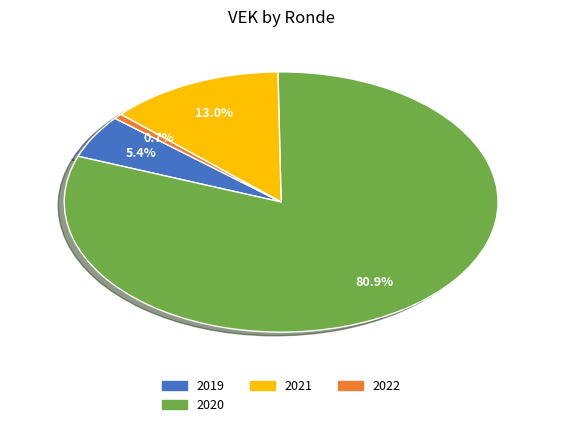

Is there a majority slice in this chart?

Yes